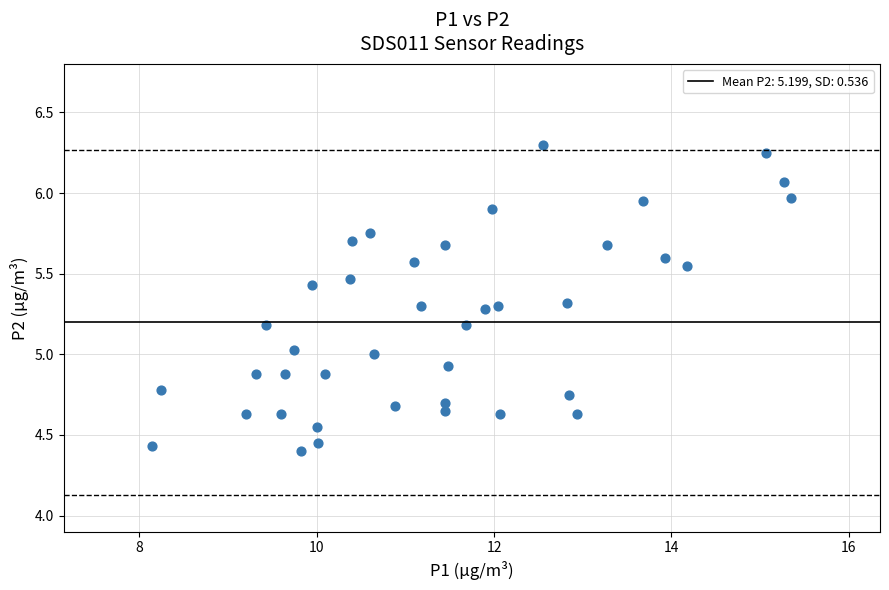

What is the range of X values (max minus min)?

7.2